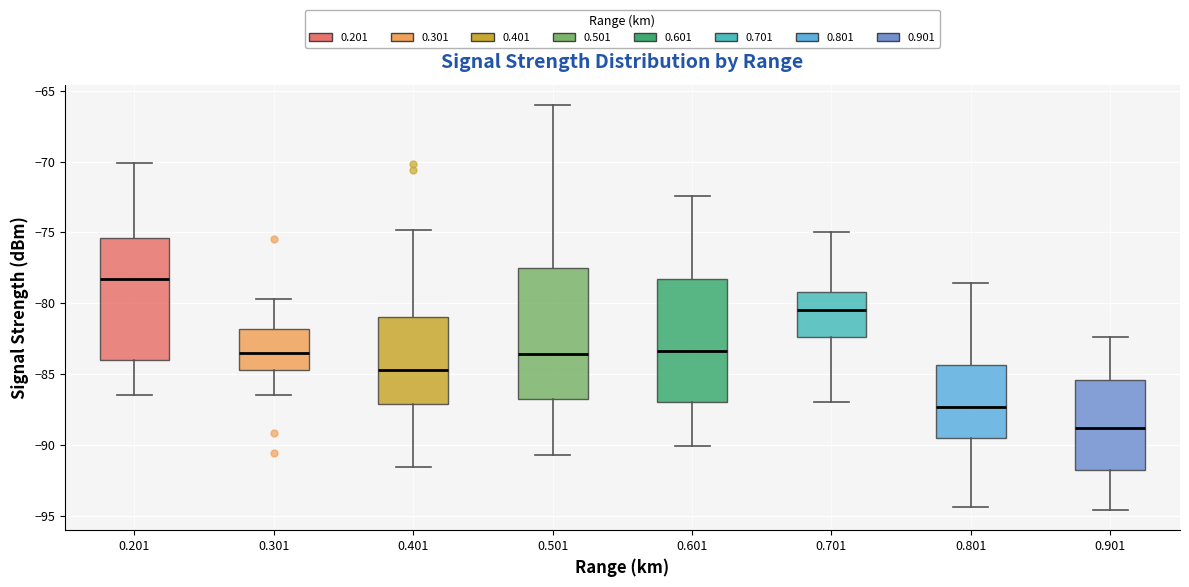

Which box has the lowest median line?

0.901